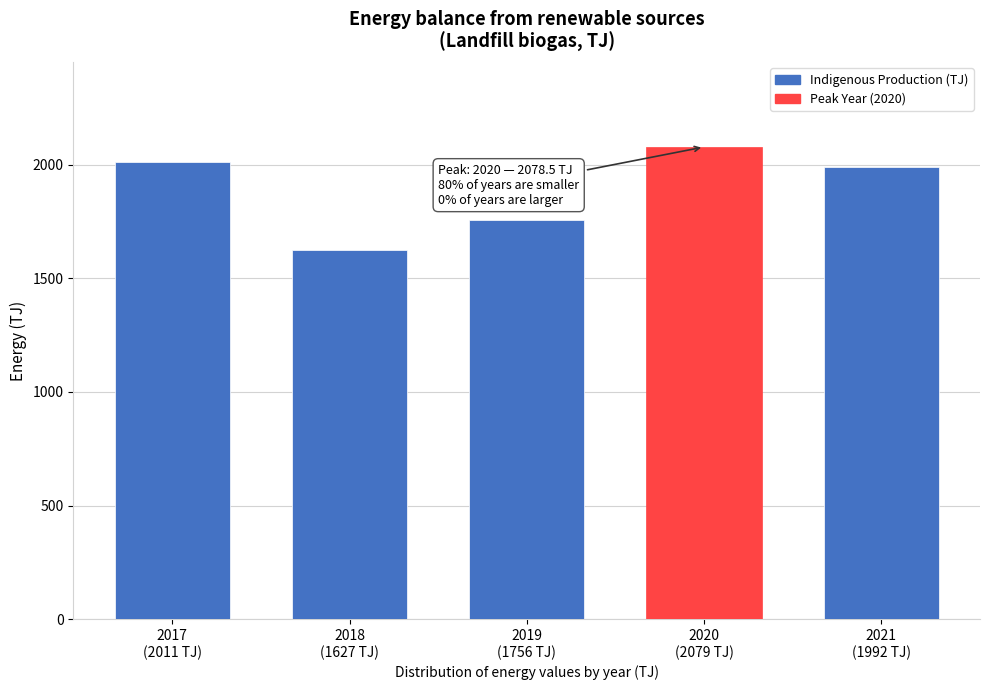

Reading right to left, extract all data points from this chart.

1991.9	2078.5	1756.3	1626.6	2010.6